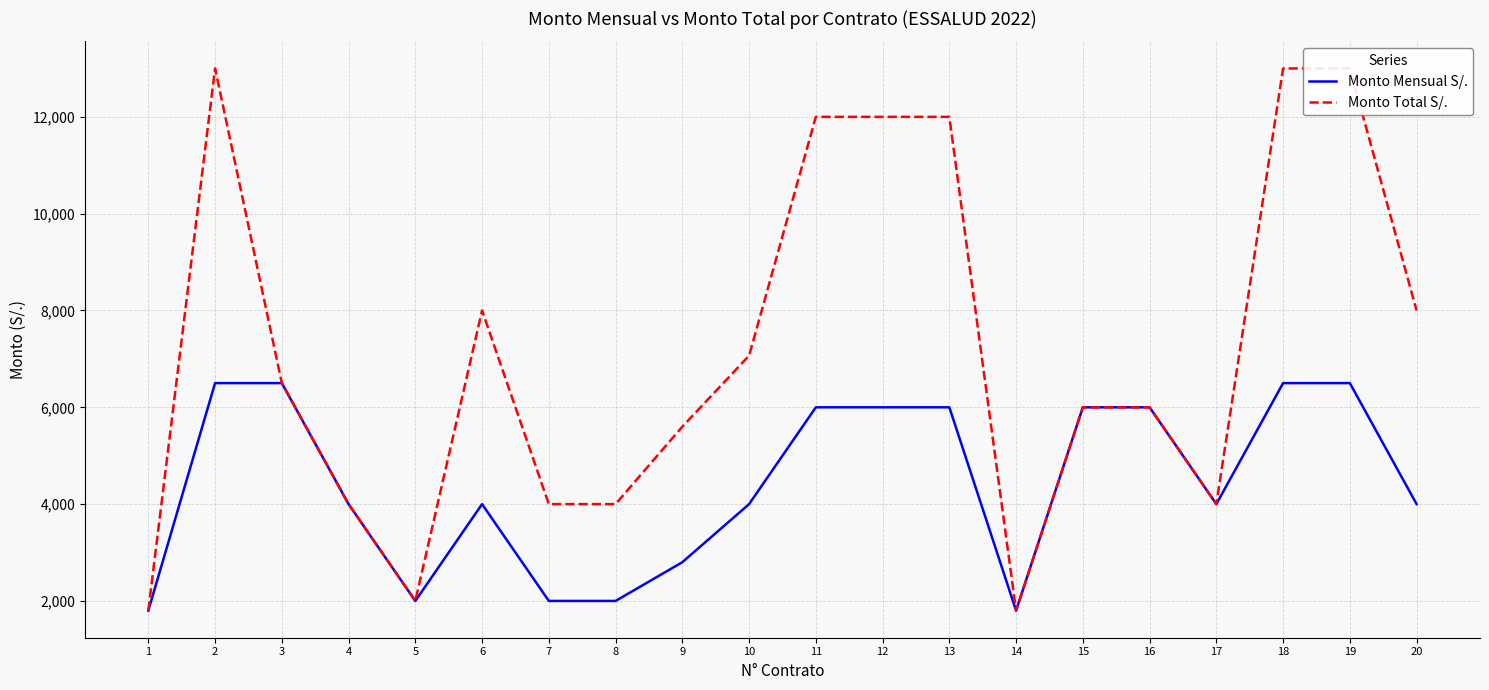

Reading left to right, transcribe all the data shown in this chart.

Monto Mensual S/.: 1=1800.0	2=6500.0	3=6500.0	4=4000.0	5=2000.0	6=4000.0	7=2000.0	8=2000.0	9=2800.0	10=3999.9	11=6000.0	12=6000.0	13=6000.0	14=1800.0	15=6000.0	16=6000.0	17=4000.0	18=6500.0	19=6500.0	20=4000.0
Monto Total S/.: 1=1800.0	2=13000.0	3=6500.0	4=4000.0	5=2000.0	6=8000.0	7=4000.0	8=4000.0	9=5600.0	10=7066.5	11=12000.0	12=12000.0	13=12000.0	14=1800.0	15=6000.0	16=6000.0	17=4000.0	18=13000.0	19=13000.0	20=8000.0